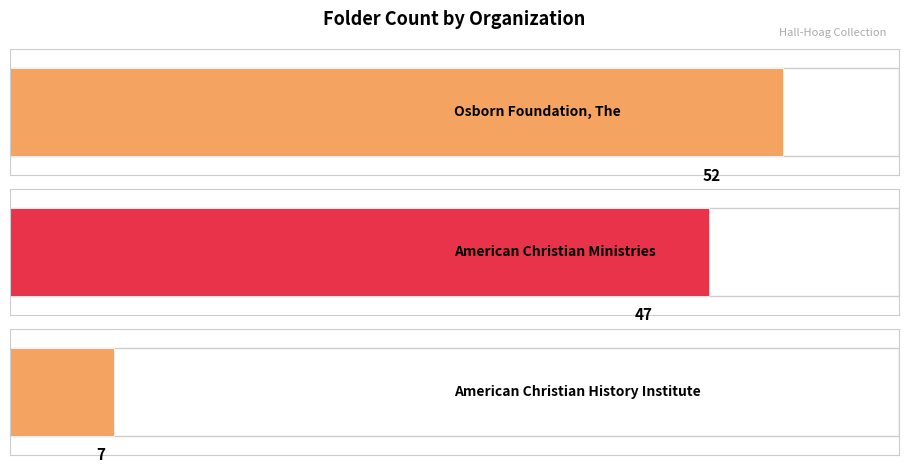

What is the greatest value displayed?

52